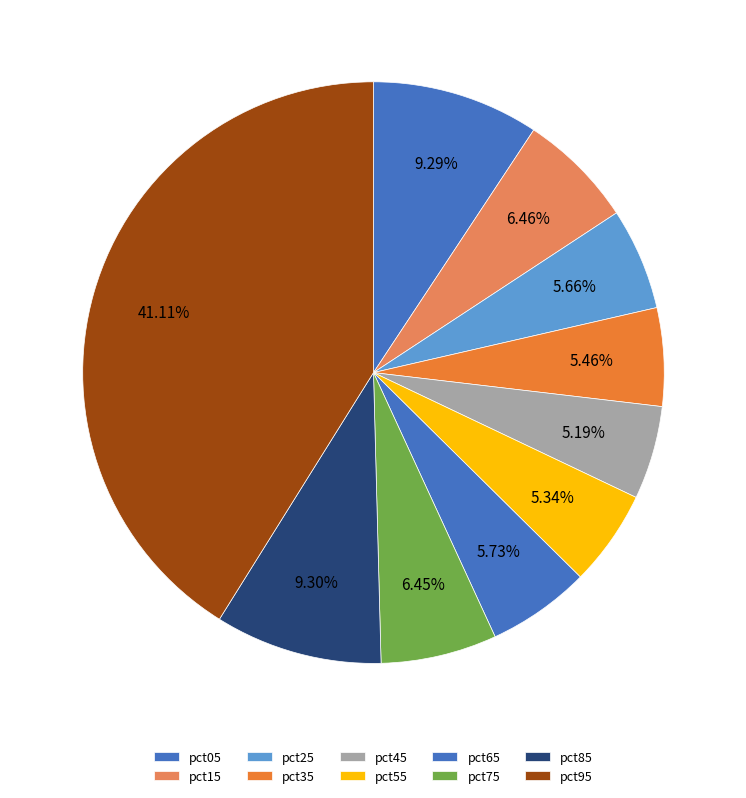

Which slice is the largest?

pct95